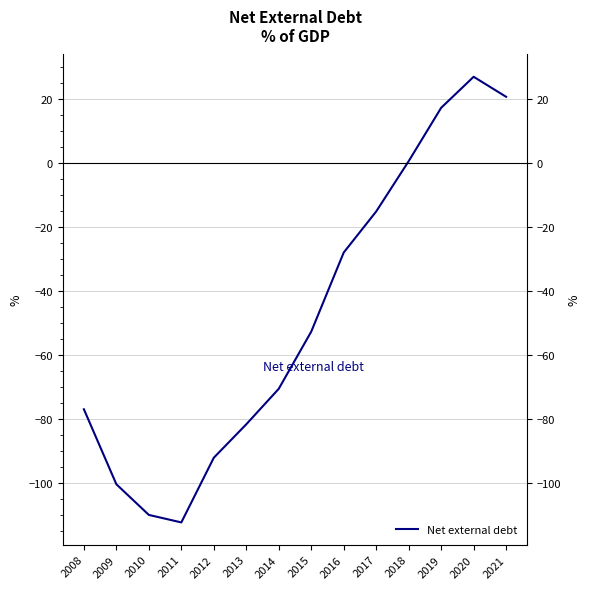

What is the sum of the values at 2018 and 2012?

-91.7